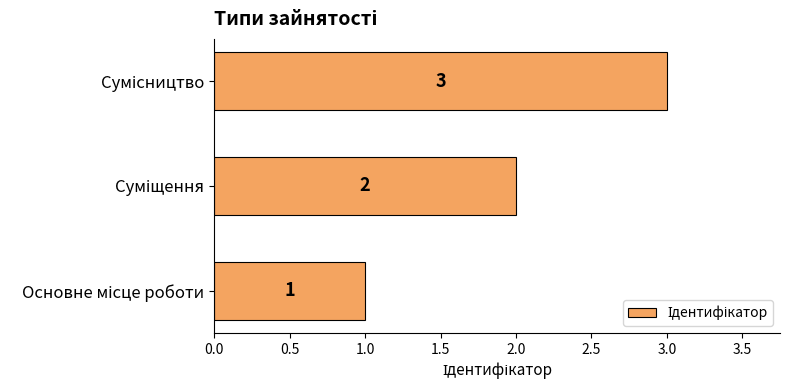

What is the sum of all values?

6